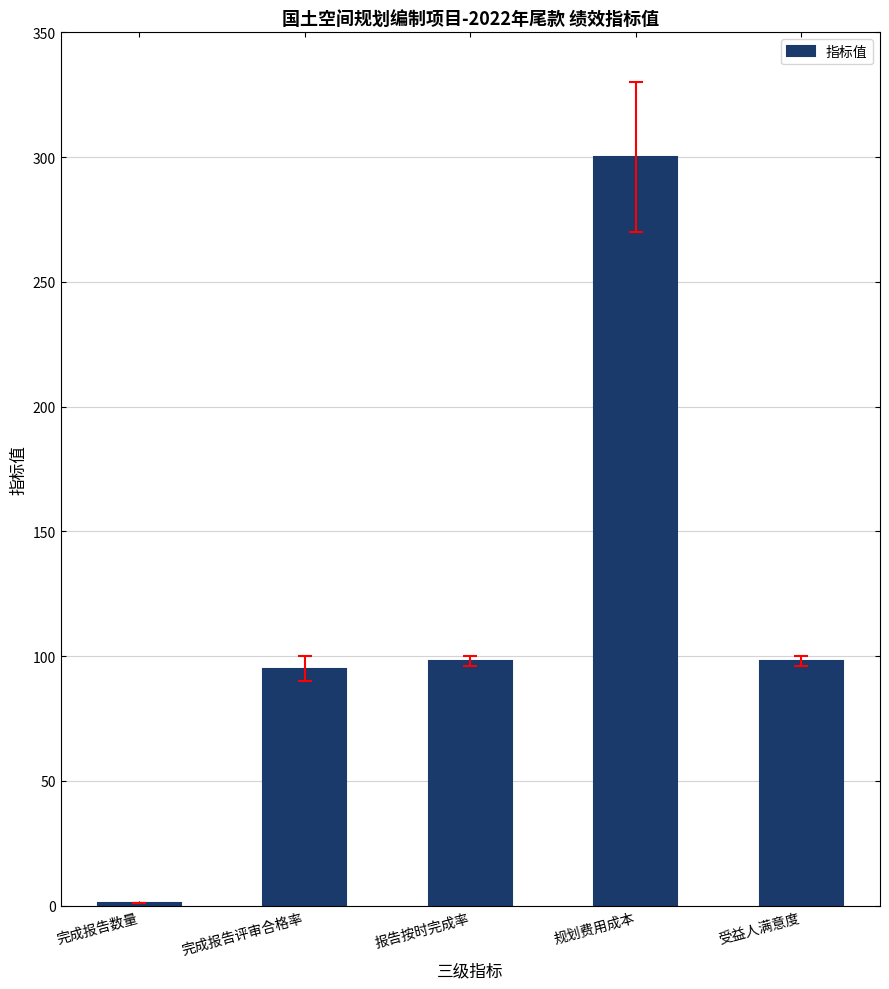

Reading left to right, extract all data points from this chart.

完成报告数量=1	完成报告评审合格率=95	报告按时完成率=98	规划费用成本=300	受益人满意度=98